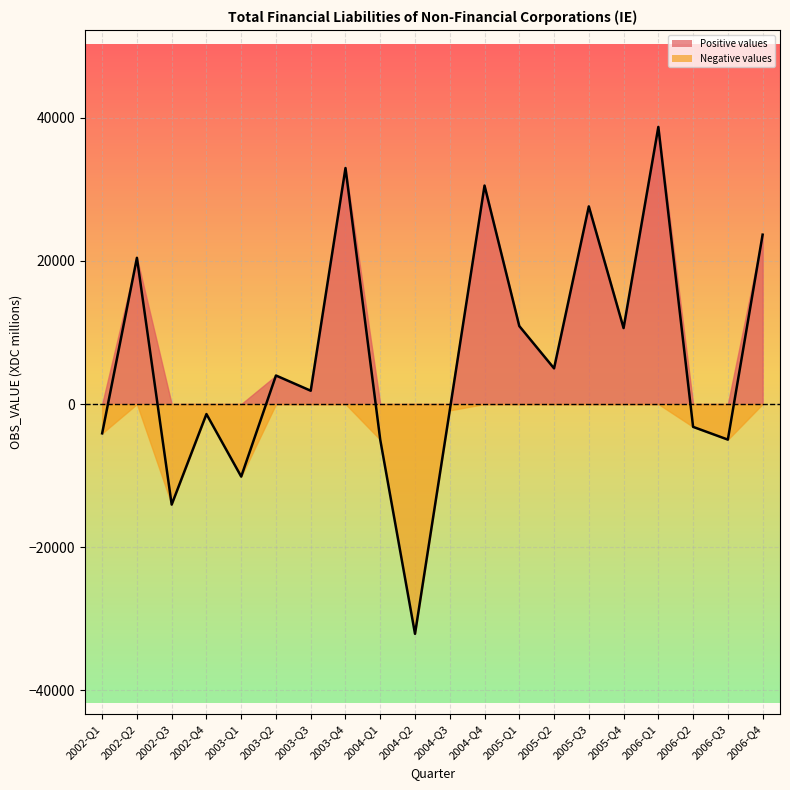

What is the minimum value shown in the chart?

-32109